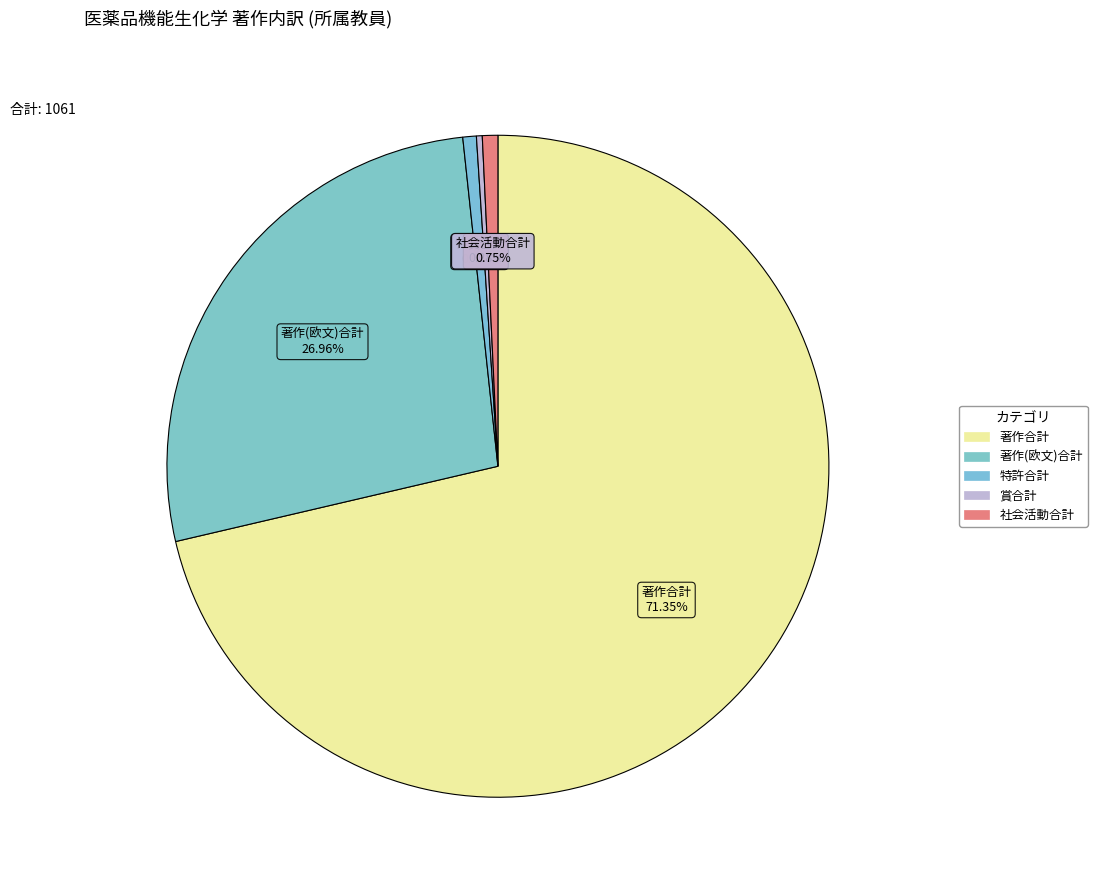

Combined, do 賞合計 and 特許合計 account for over 50%?

No